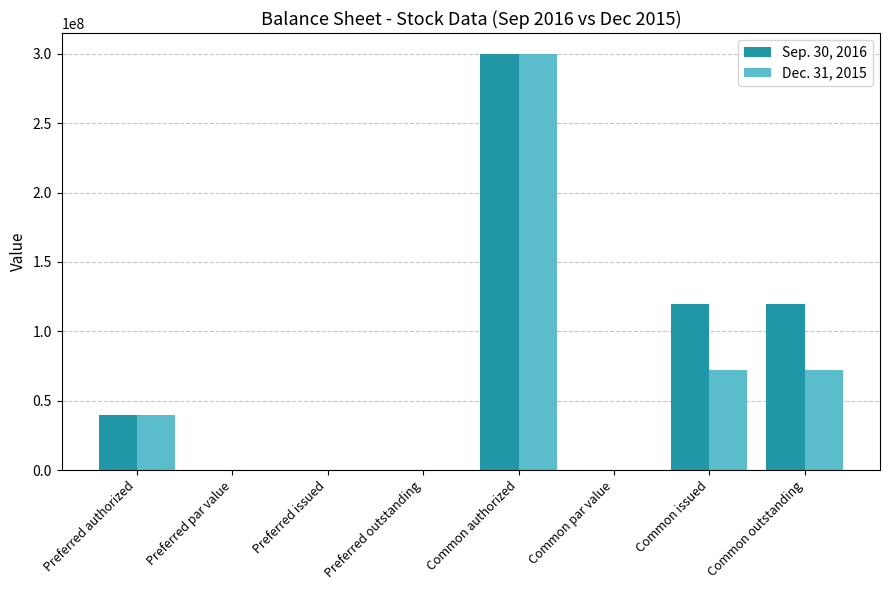

What is the maximum value for Dec. 31, 2015?

300000000.0